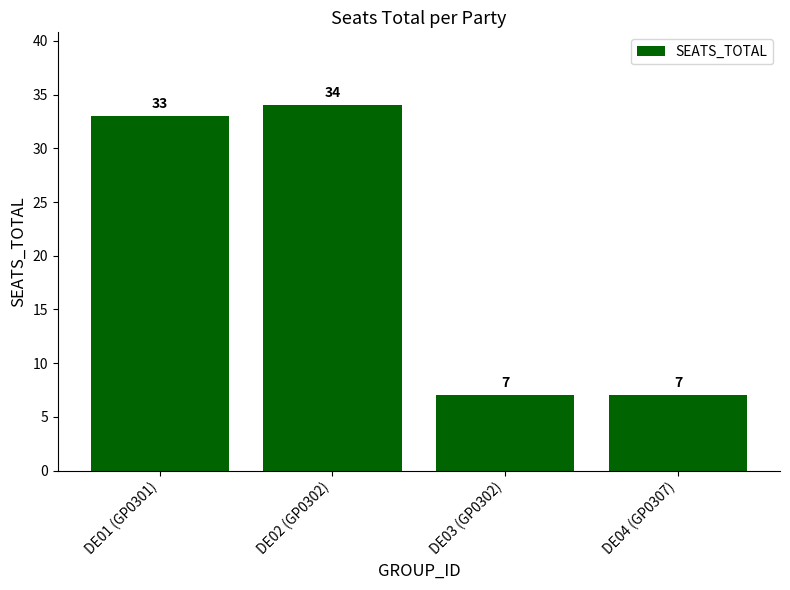

What is the approximate value at DE03 (GP0302), to the nearest 5?

5